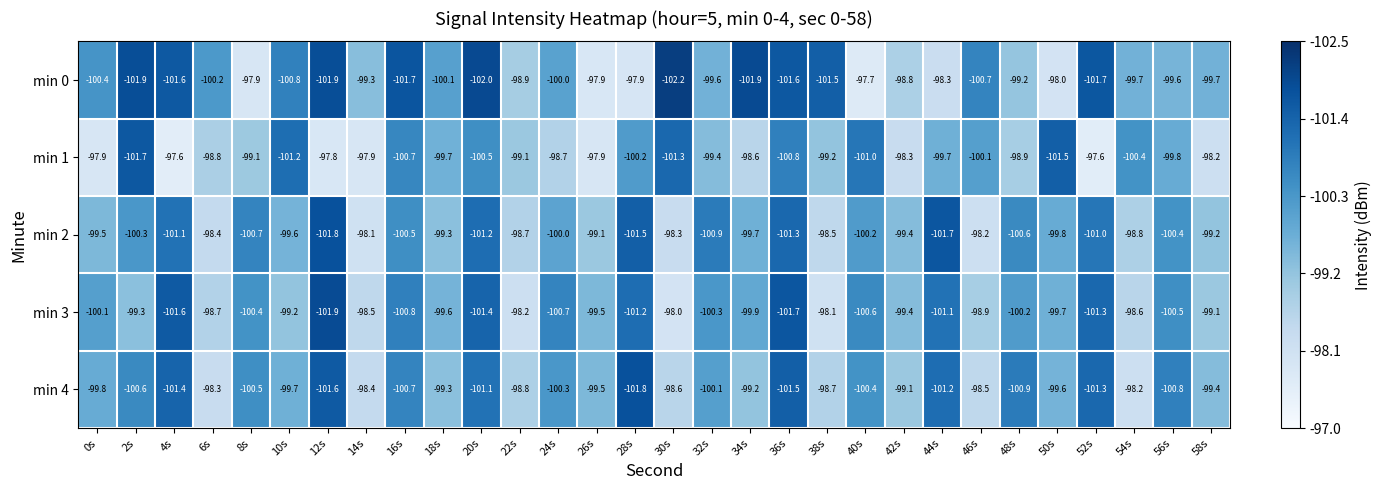

Rank the series by their maximum value, from highest to lowest.

min 1, min 0, min 3, min 2, min 4